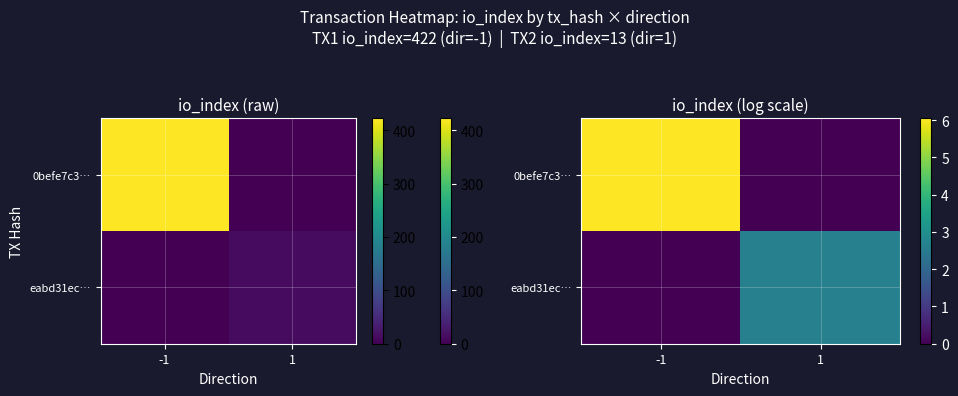

Which series has the largest total across all categories?

0befe7c3…